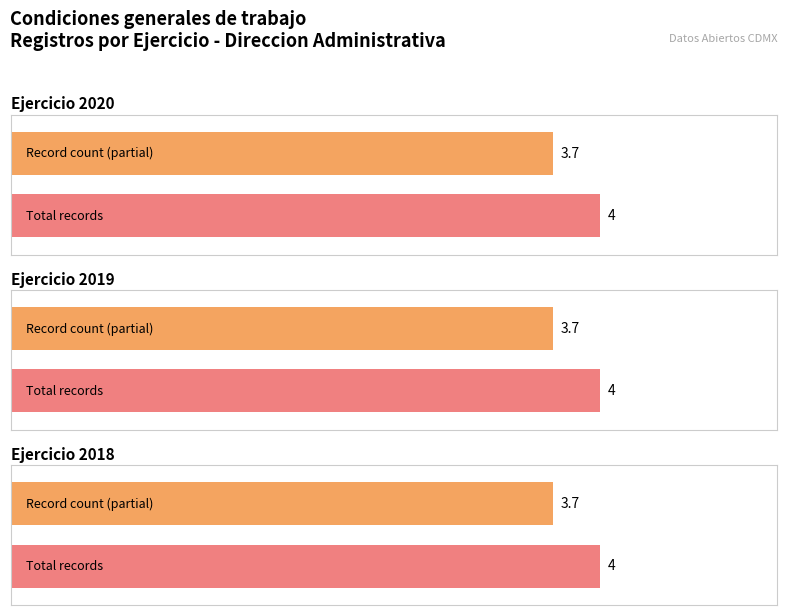

True or false: the data shows 4 at 2019.

True